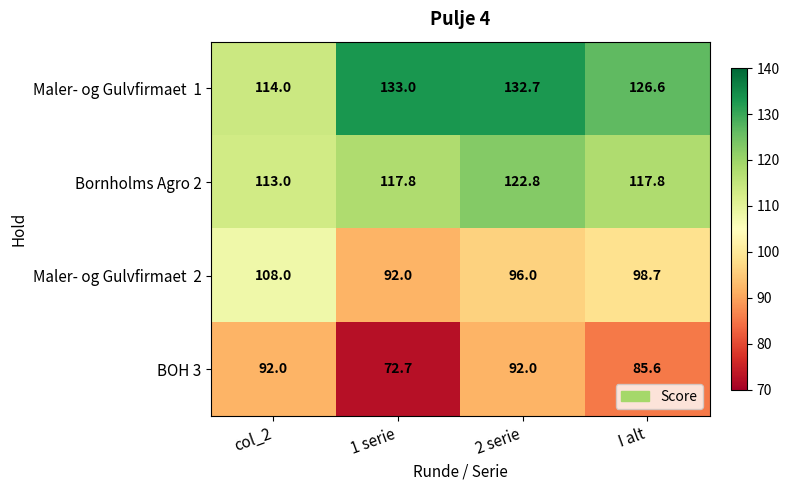

What is the sum of the BOH 3 values at col_2 and I alt?

177.6